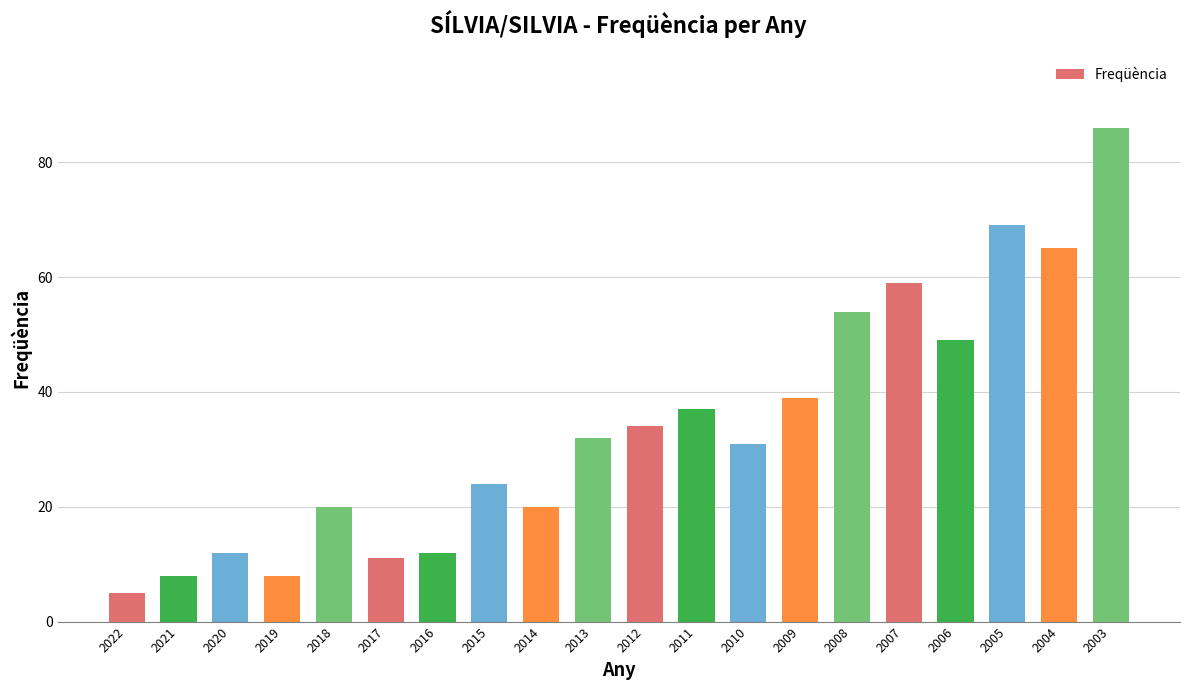

What value does the data have at 2022, to the nearest 5?

5